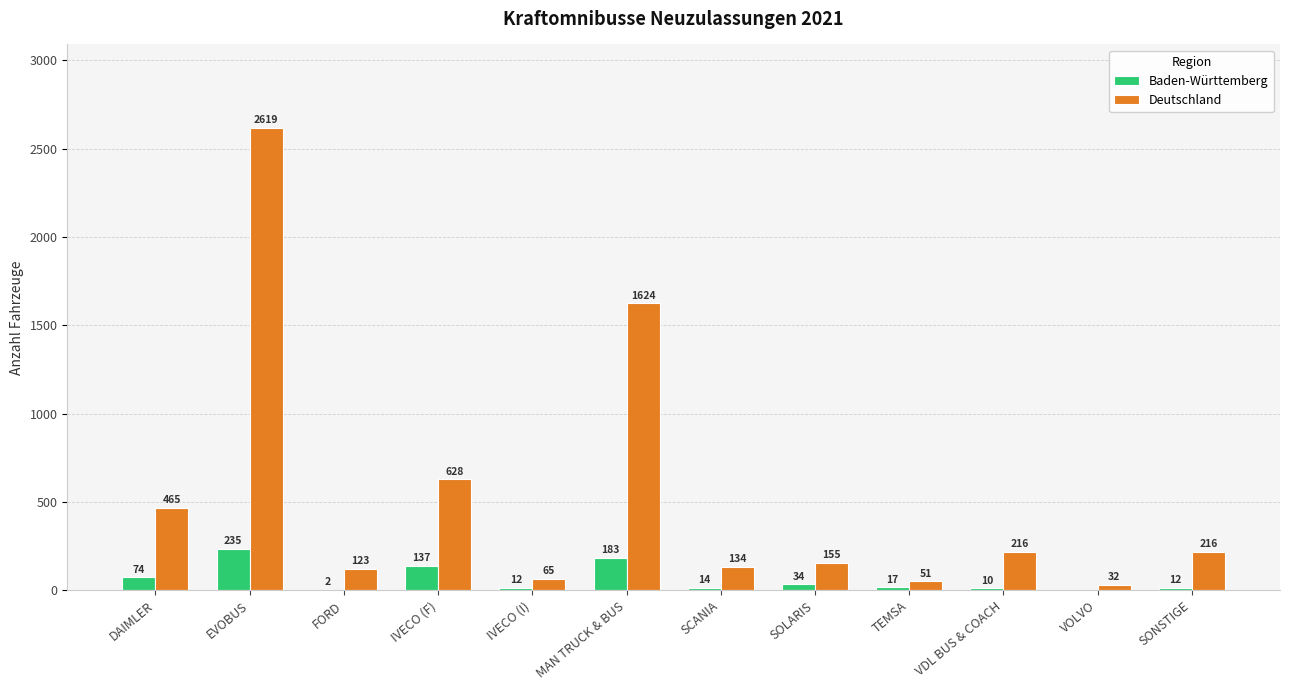

What is the sum of the Baden-Württemberg values at DAIMLER and TEMSA?

91